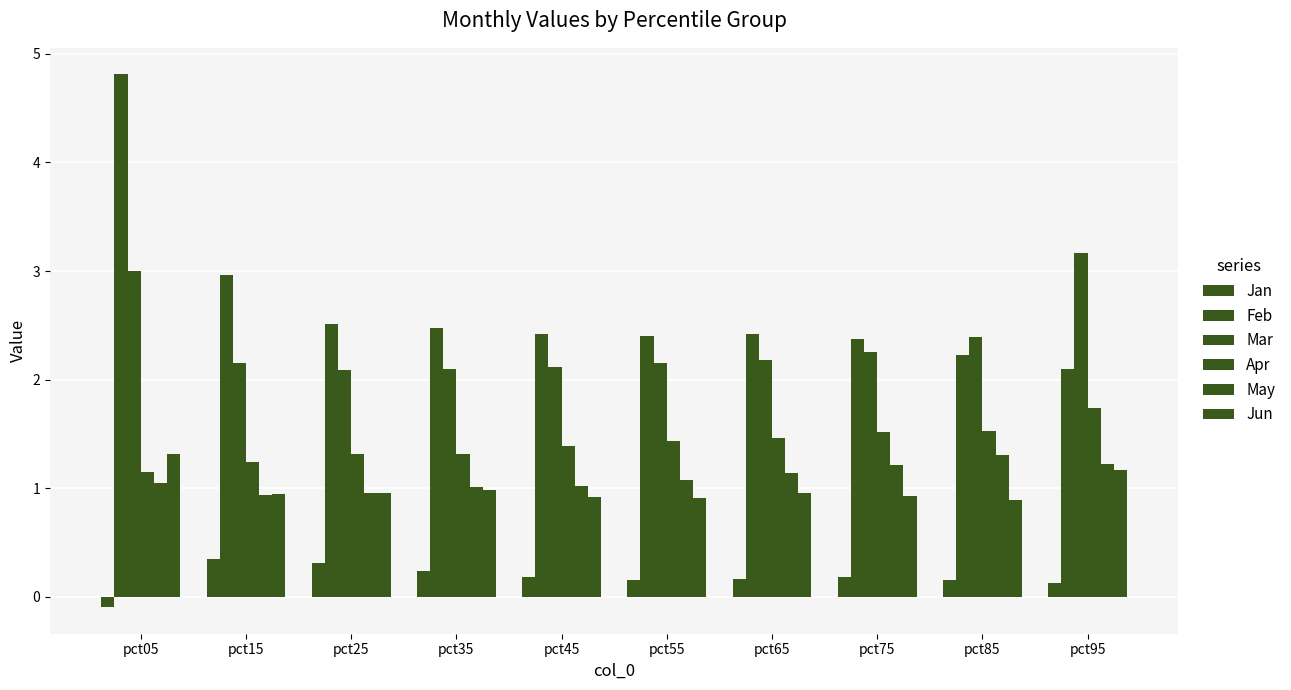

Reading left to right, list all the values displayed in this chart.

Jan: pct05=-0.1	pct15=0.3	pct25=0.3	pct35=0.2	pct45=0.2	pct55=0.2	pct65=0.2	pct75=0.2	pct85=0.2	pct95=0.1
Feb: pct05=4.8	pct15=3.0	pct25=2.5	pct35=2.5	pct45=2.4	pct55=2.4	pct65=2.4	pct75=2.4	pct85=2.2	pct95=2.1
Mar: pct05=3.0	pct15=2.2	pct25=2.1	pct35=2.1	pct45=2.1	pct55=2.1	pct65=2.2	pct75=2.3	pct85=2.4	pct95=3.2
Apr: pct05=1.1	pct15=1.2	pct25=1.3	pct35=1.3	pct45=1.4	pct55=1.4	pct65=1.5	pct75=1.5	pct85=1.5	pct95=1.7
May: pct05=1.0	pct15=0.9	pct25=1.0	pct35=1.0	pct45=1.0	pct55=1.1	pct65=1.1	pct75=1.2	pct85=1.3	pct95=1.2
Jun: pct05=1.3	pct15=0.9	pct25=1.0	pct35=1.0	pct45=0.9	pct55=0.9	pct65=1.0	pct75=0.9	pct85=0.9	pct95=1.2